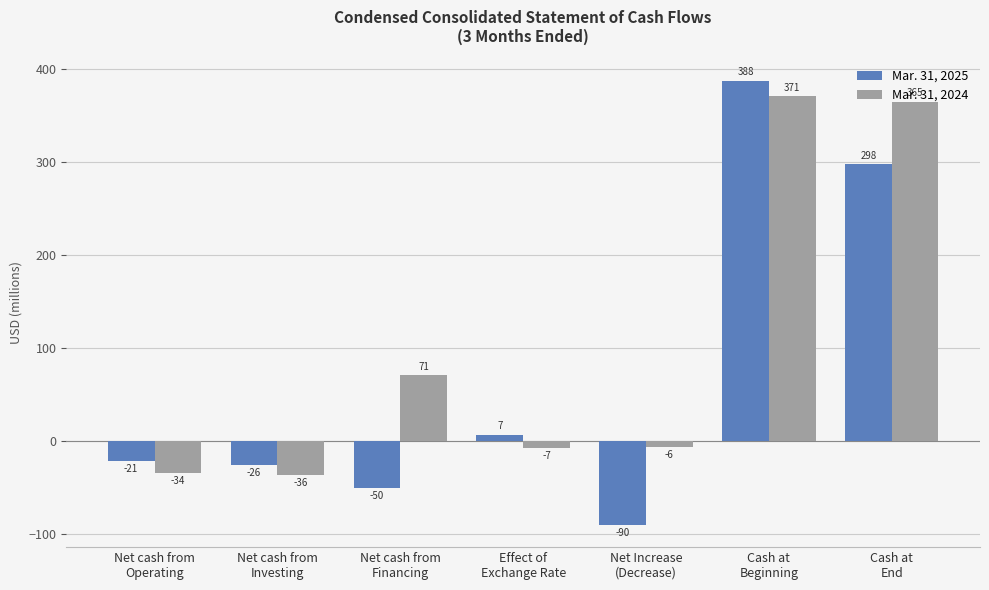

What is the average value of the Mar. 31, 2024 series?

103